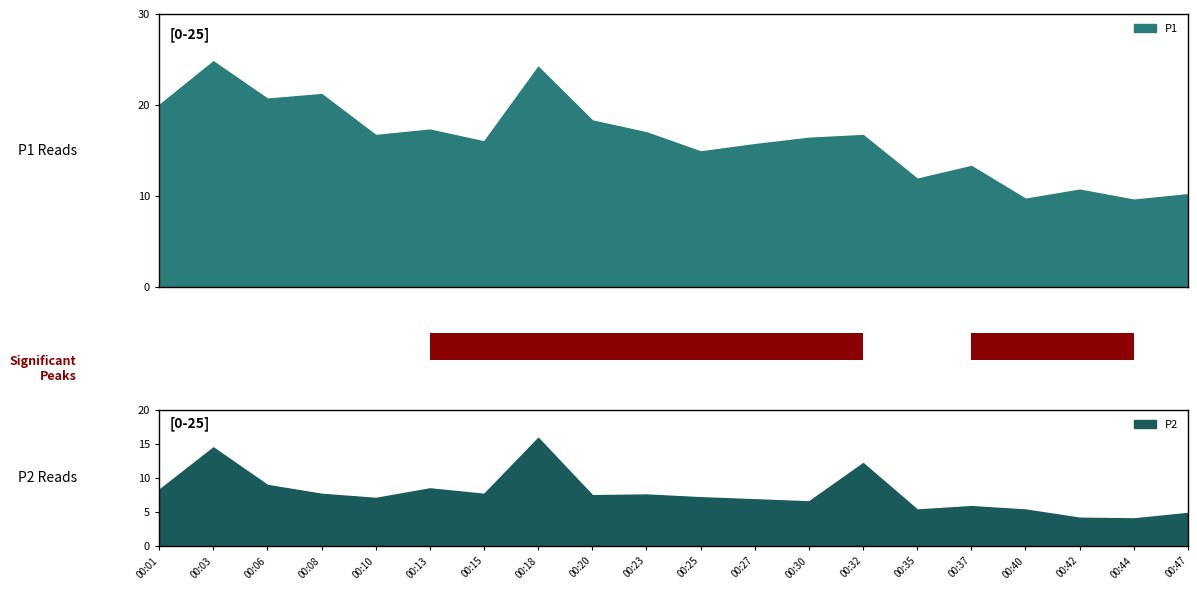

How many data points in P1 are less than 16?

8